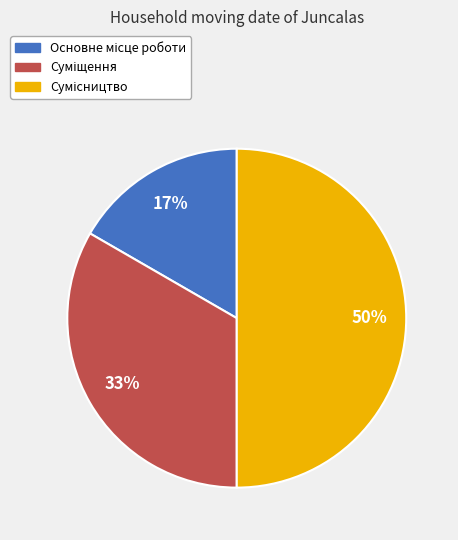

To the nearest percent, what is the difference between the largest and smallest slice percentages?

33%